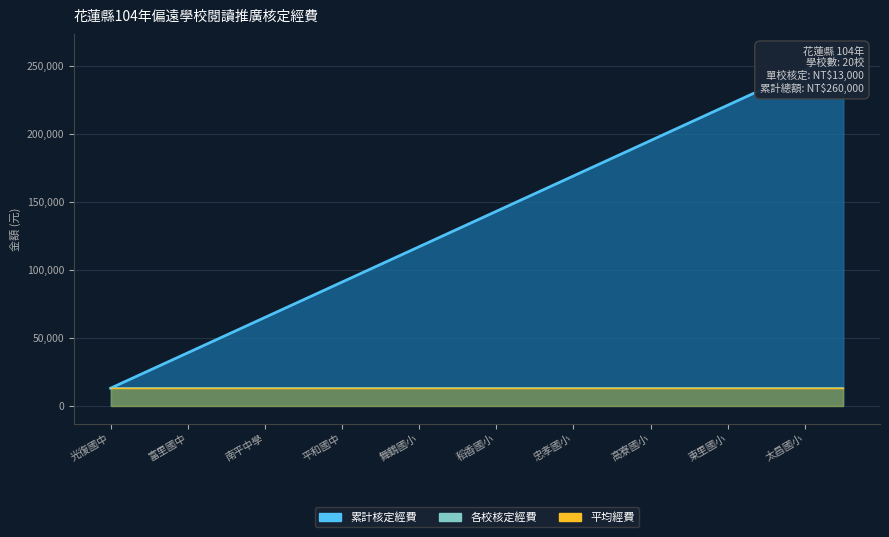

What is the label of the 1st point from the right?

19